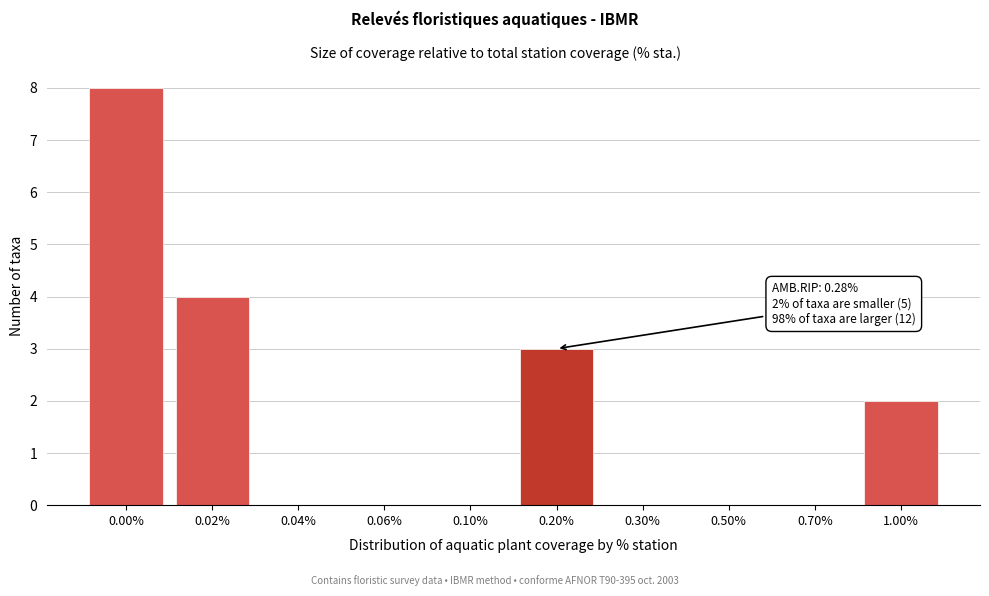

Reading left to right, extract all data points from this chart.

0.00%=8	0.02%=4	0.04%=0	0.06%=0	0.10%=0	0.20%=3	0.30%=0	0.50%=0	0.70%=0	1.00%=2